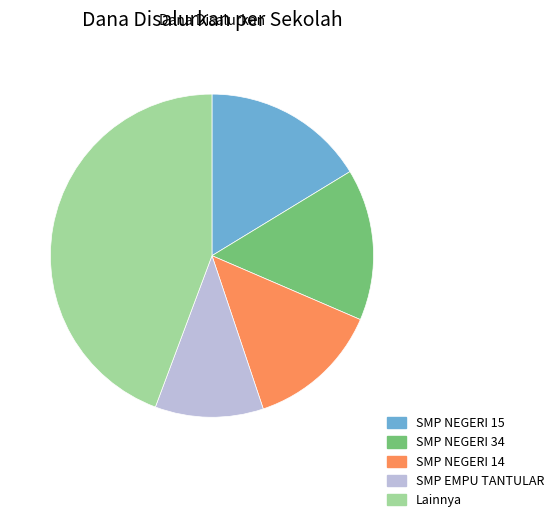

Is there a majority slice in this chart?

No